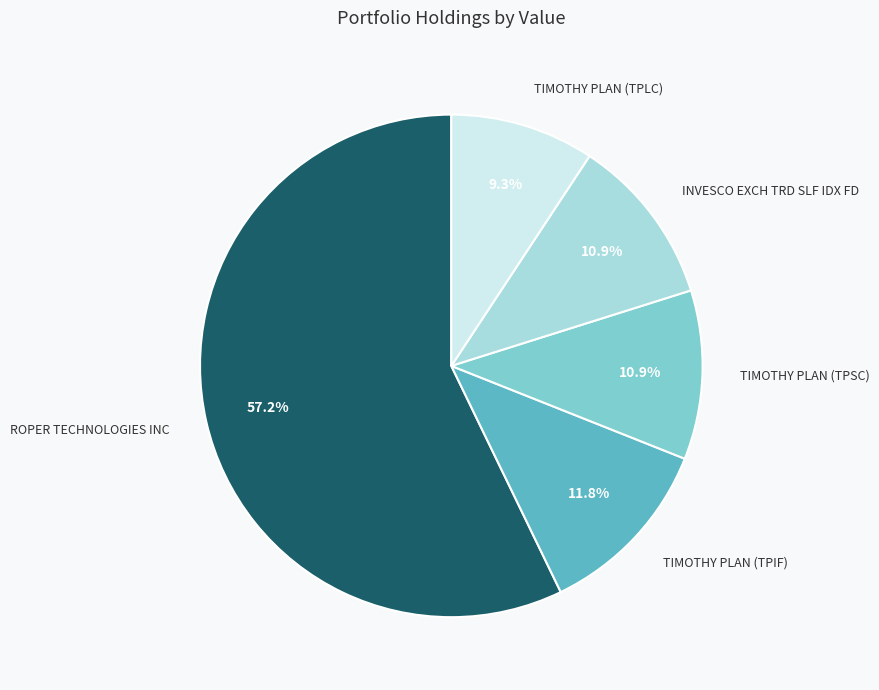

Does any single category account for the majority?

Yes